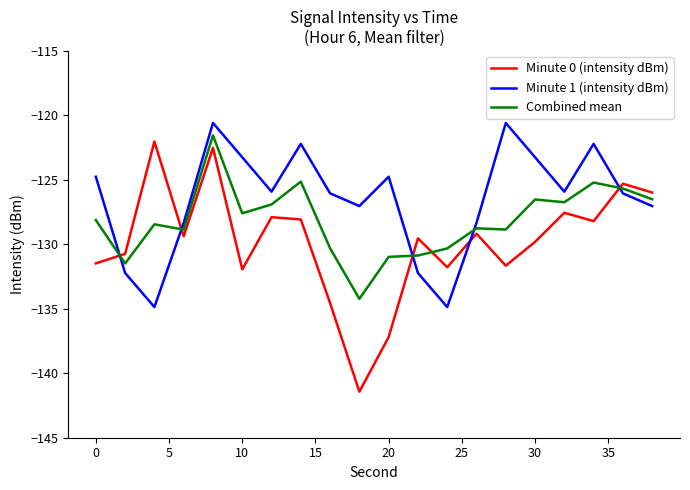

Is this an area chart (filled region under the line)?

No